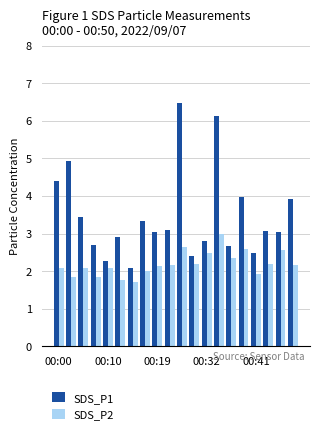

Which series has the widest spread of values?

SDS_P1